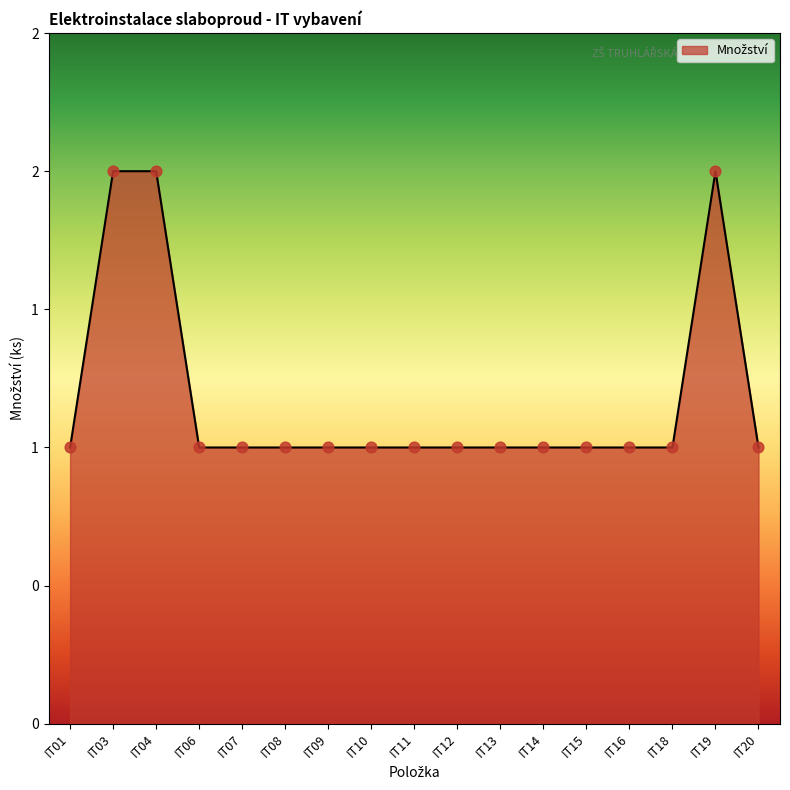

Approximately how many times larger is the value at IT01 compared to IT04?

0.5